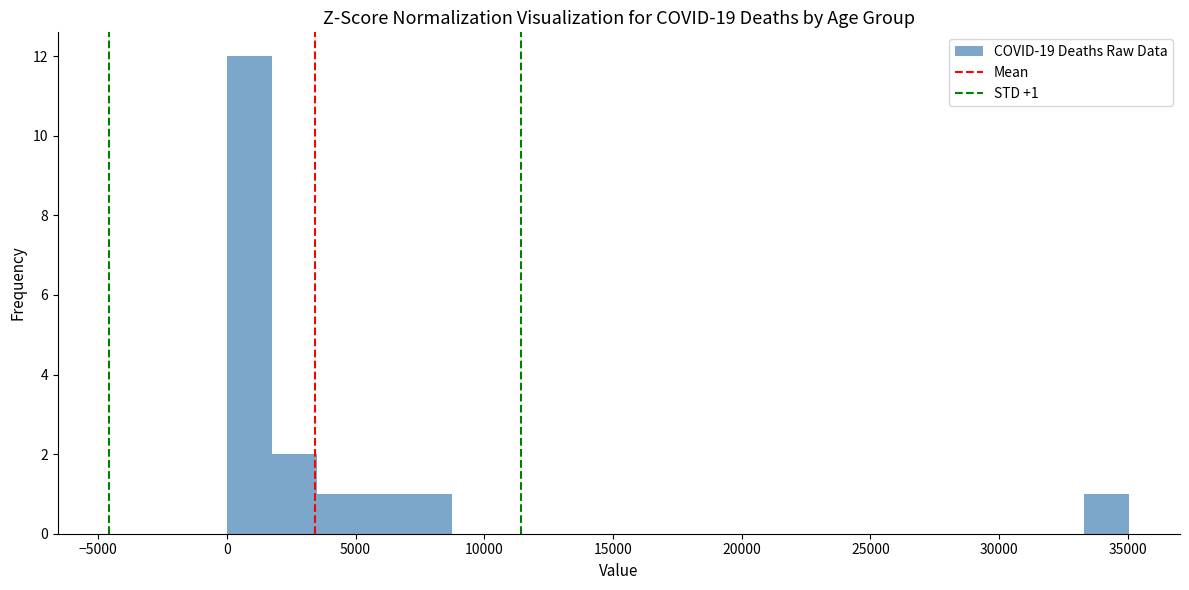

Read against the x-axis, roughly where is the centre of the tallest bar?

1000